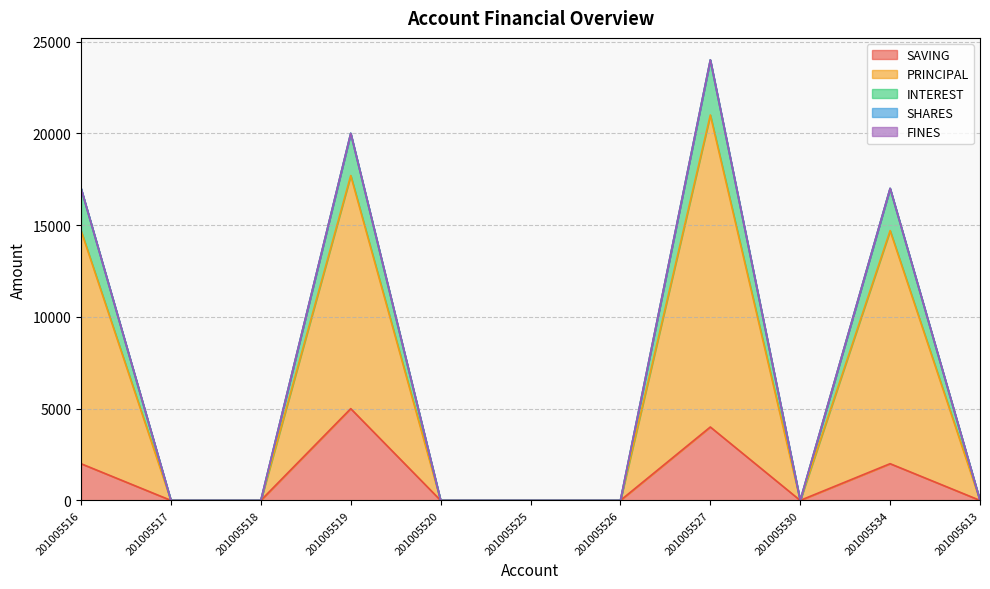

At which label is SAVING closest to 2500?

201005516